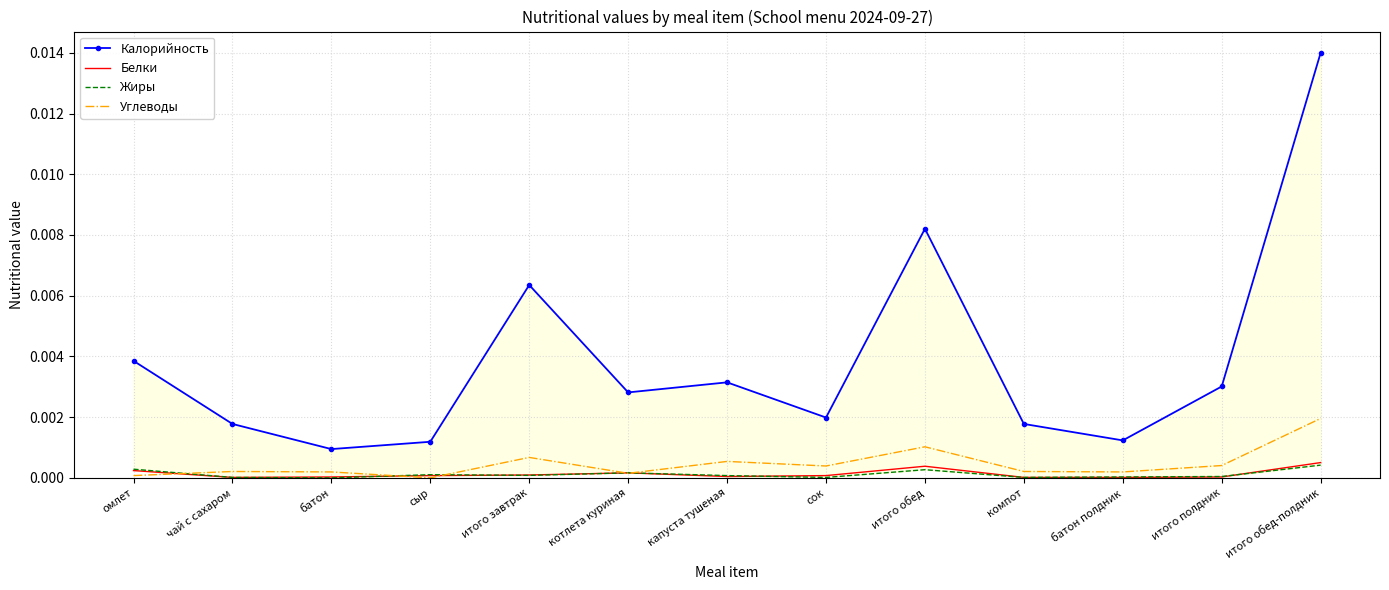

At which label does Белки reach its peak?

итого обед-полдник